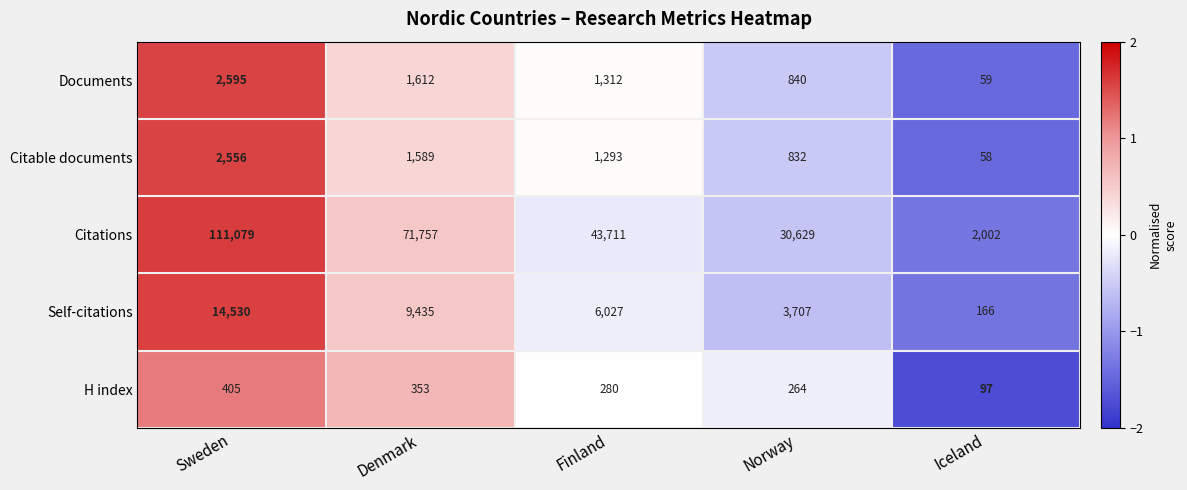

Reading left to right, what are all the values shown in this chart?

Documents: Sweden=2595	Denmark=1612	Finland=1312	Norway=840	Iceland=59
Citable documents: Sweden=2556	Denmark=1589	Finland=1293	Norway=832	Iceland=58
Citations: Sweden=111079	Denmark=71757	Finland=43711	Norway=30629	Iceland=2002
Self-citations: Sweden=14530	Denmark=9435	Finland=6027	Norway=3707	Iceland=166
H index: Sweden=405	Denmark=353	Finland=280	Norway=264	Iceland=97